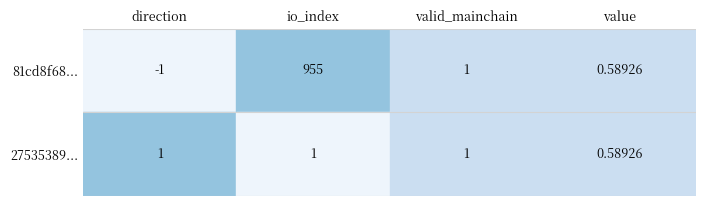

Is the value of 81cd8f68... at io_index greater than the value of 27535389... at valid_mainchain?

Yes